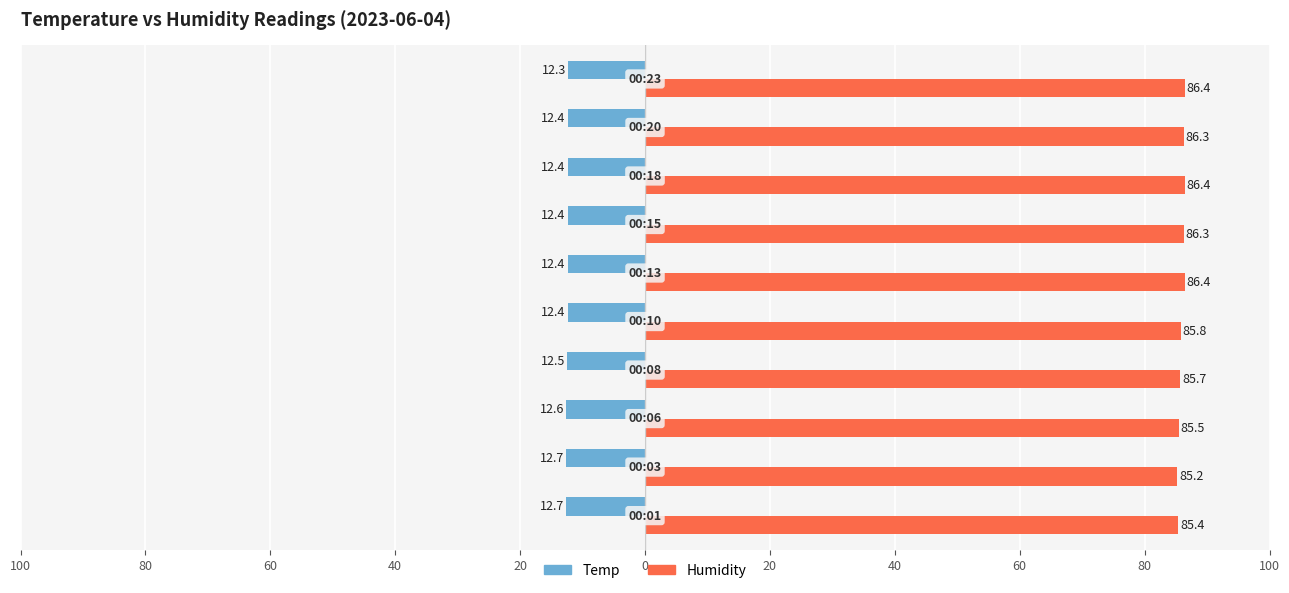

What are all the series names shown in the legend?

Temp, Humidity